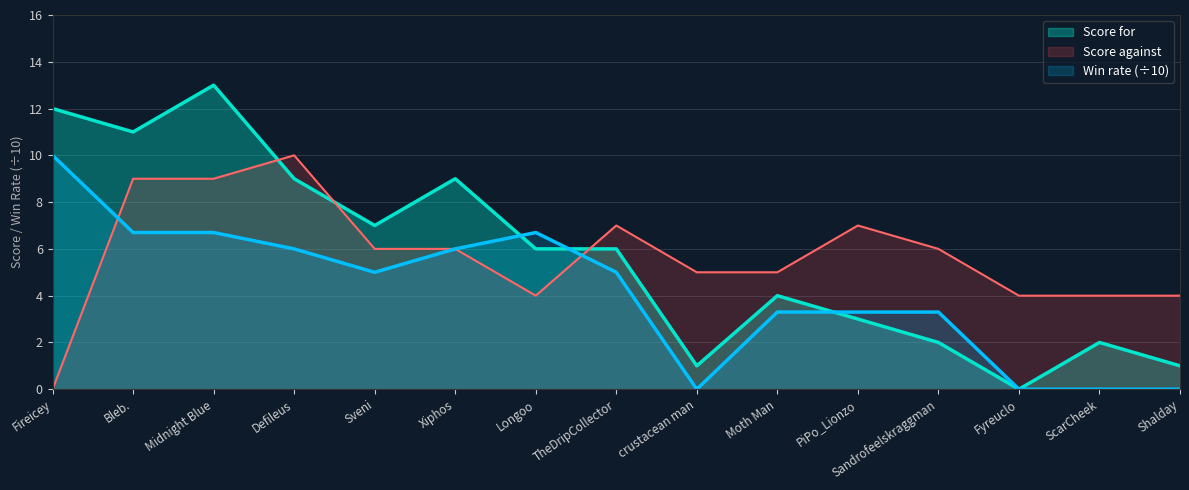

Reading left to right, extract all data points from this chart.

Score for: 12.0	11.0	13.0	9.0	7.0	9.0	6.0	6.0	1.0	4.0	3.0	2.0	0.0	2.0	1.0
Score against: 0.0	9.0	9.0	10.0	6.0	6.0	4.0	7.0	5.0	5.0	7.0	6.0	4.0	4.0	4.0
Win rate: 10.0	6.7	6.7	6.0	5.0	6.0	6.7	5.0	0.0	3.3	3.3	3.3	0.0	0.0	0.0